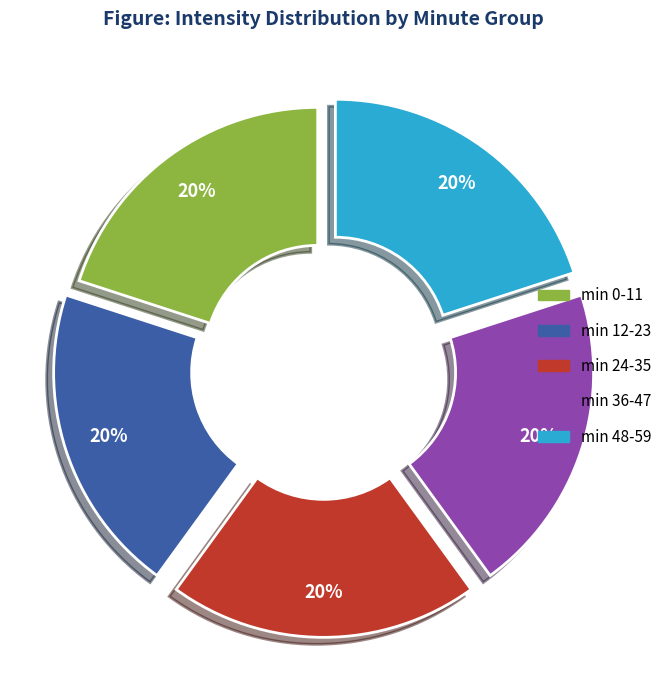

Is there a majority slice in this chart?

No